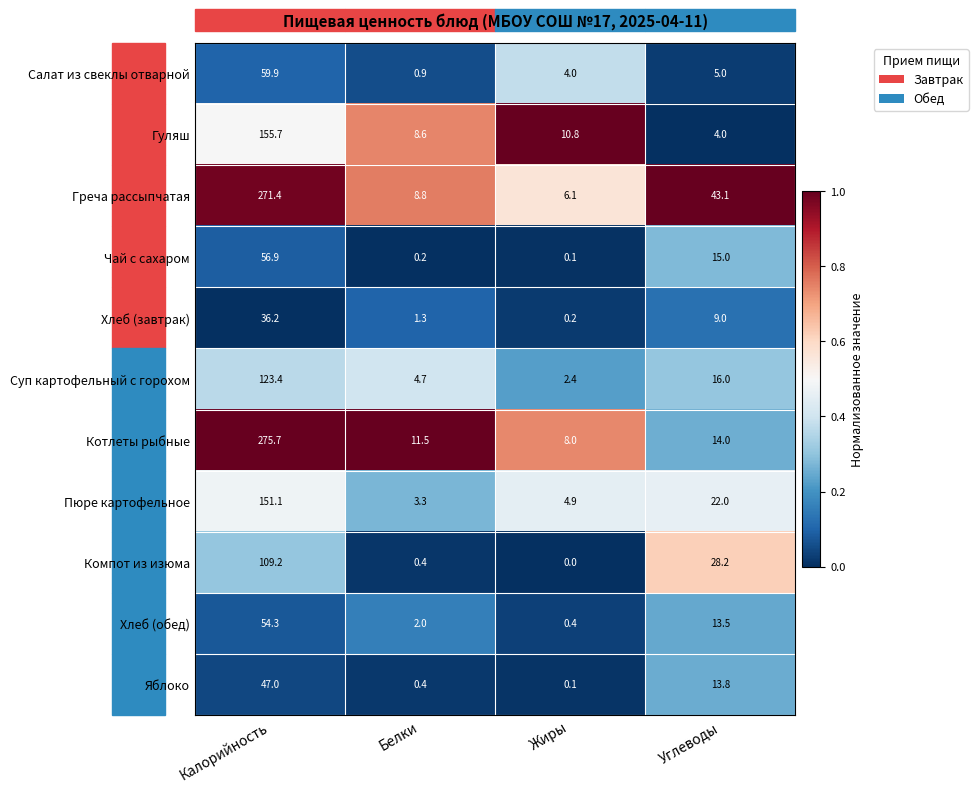

The Пюре картофельное series shows 32.0 at Углеводы. True or false?

False